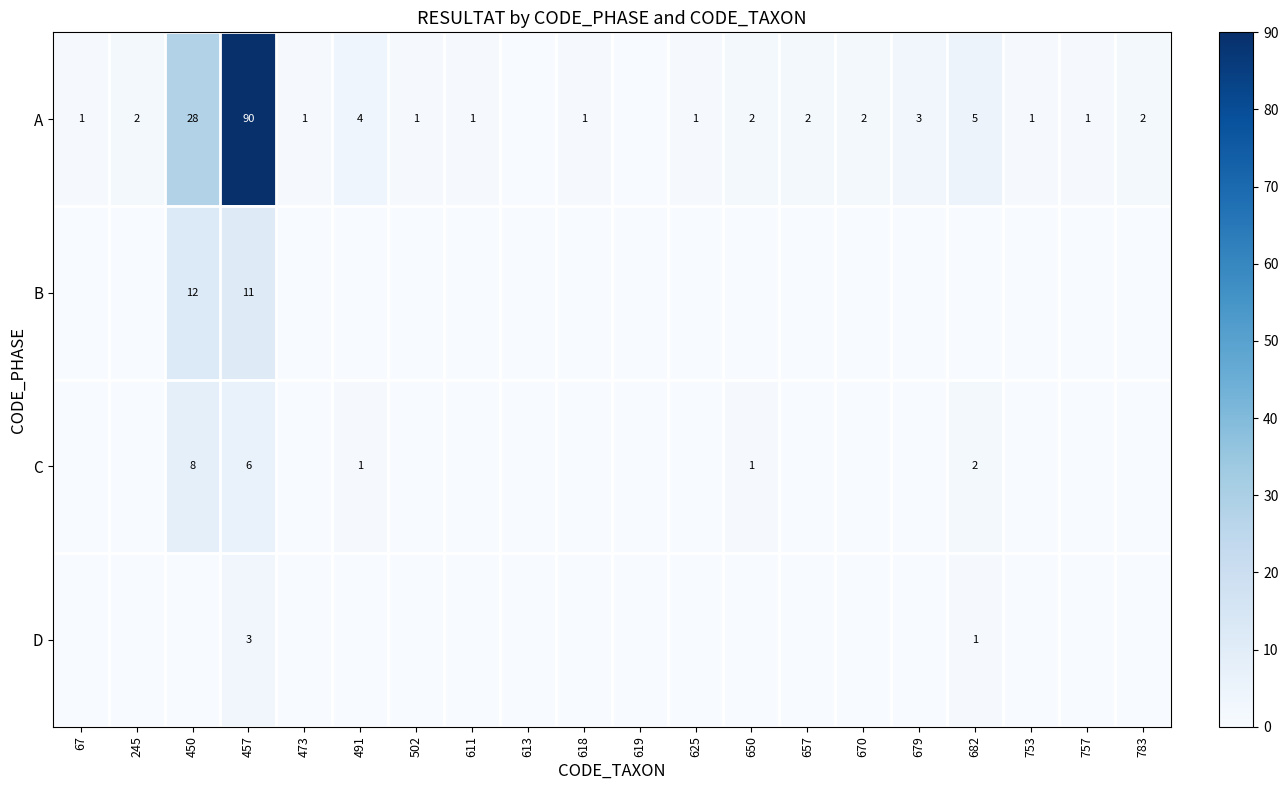

The A series shows 1 at 657. True or false?

False